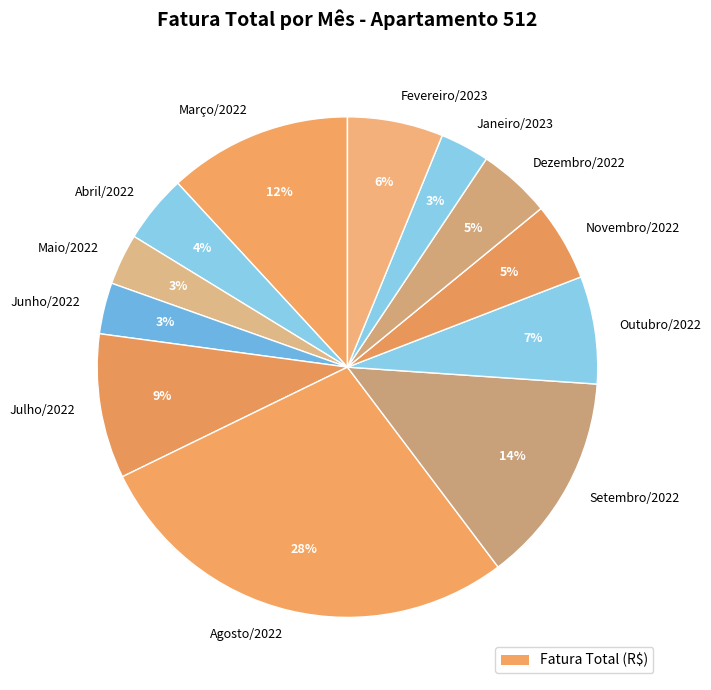

Count the number of slices in the pie.

12